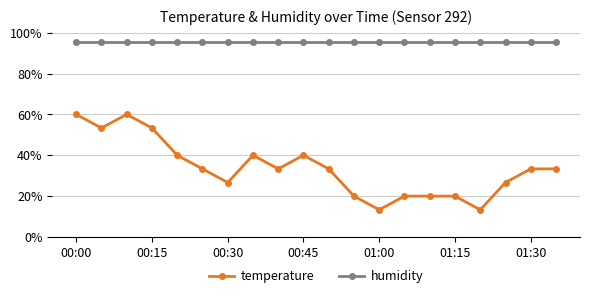

What is the average value of the temperature series?

33.7